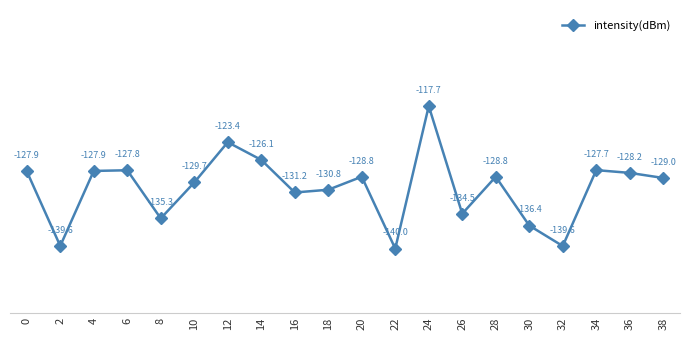

At which category does the data reach its first local peak?

6